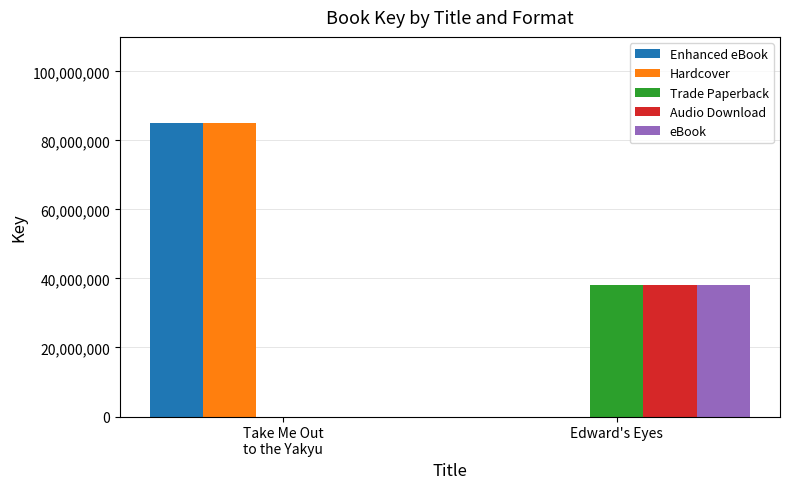

At which label is Enhanced eBook closest to 42497729?

Edward's Eyes